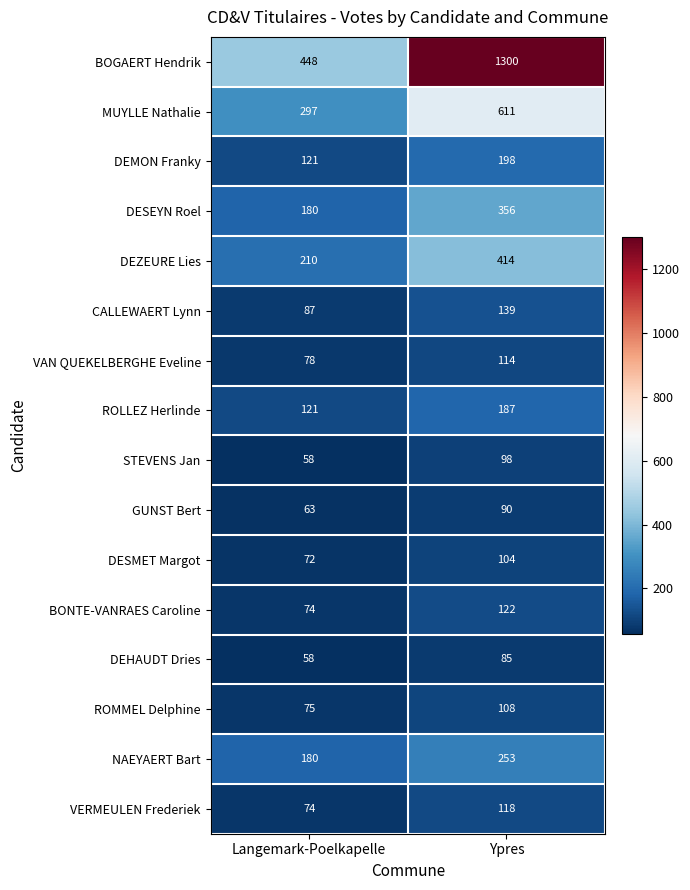

Where is VERMEULEN Frederiek nearest to the value 96?

Langemark-Poelkapelle